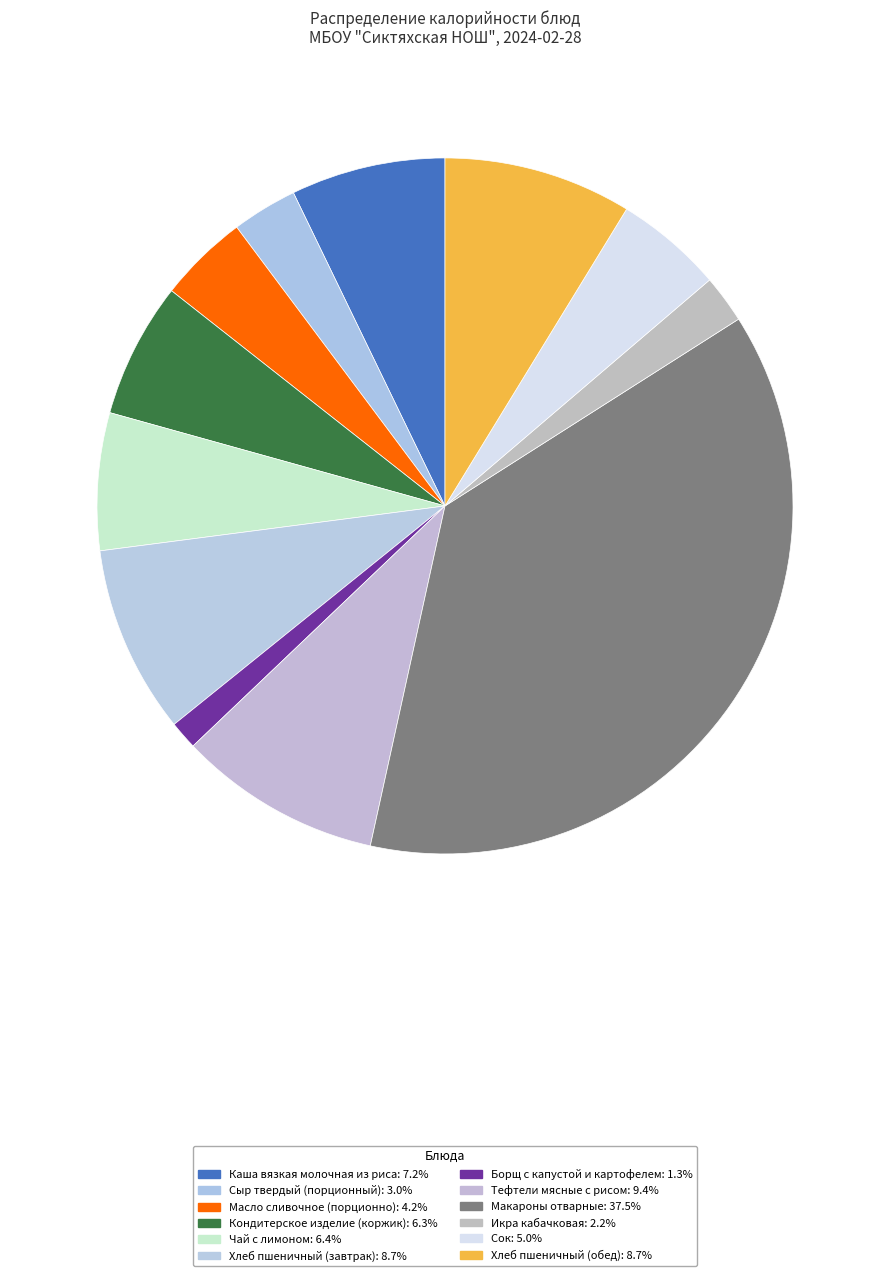

Which slice is the largest?

Макароны отварные